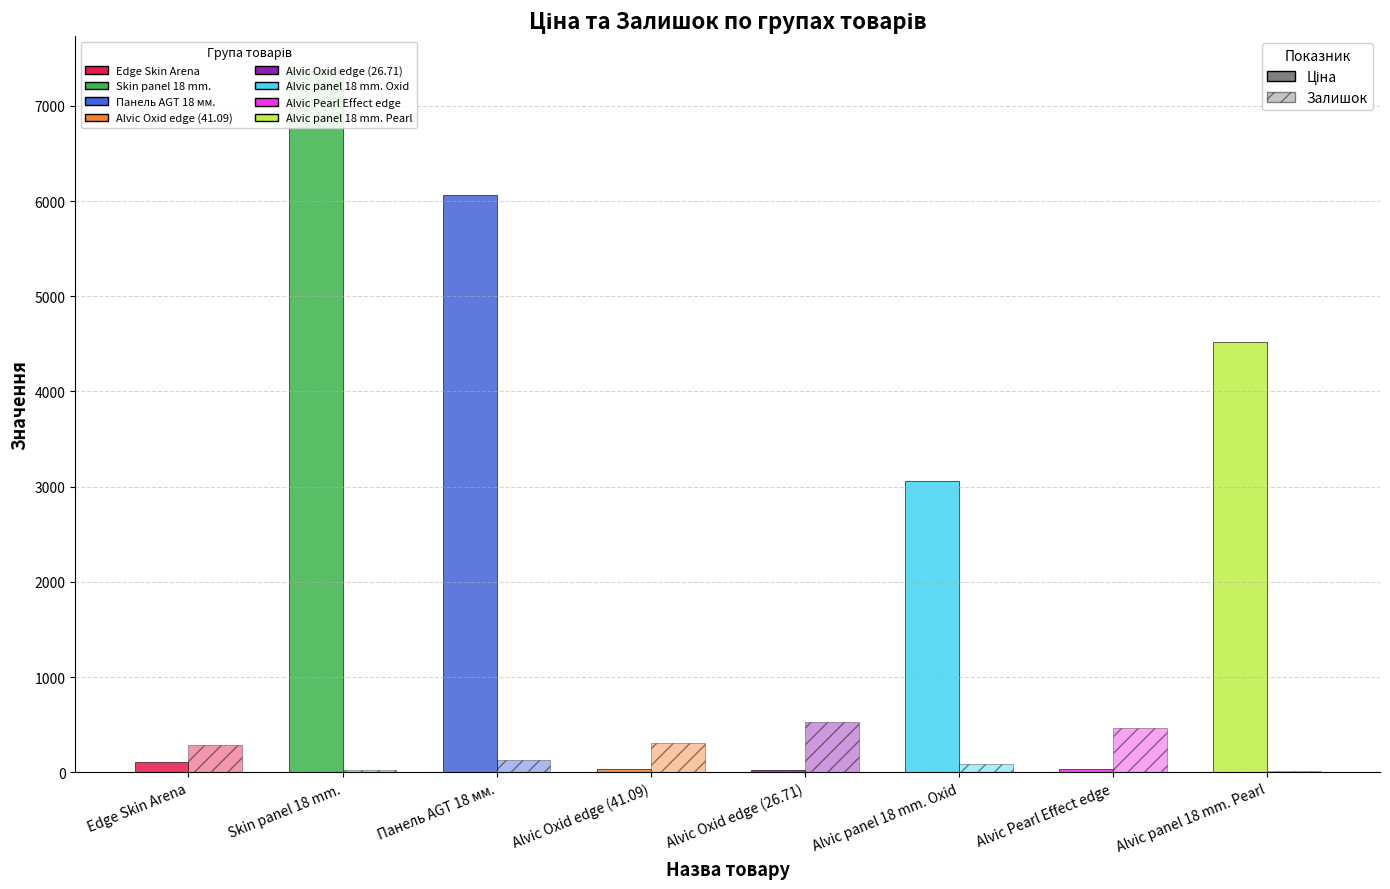

At how many categories does at least one series exceed 6805?

1